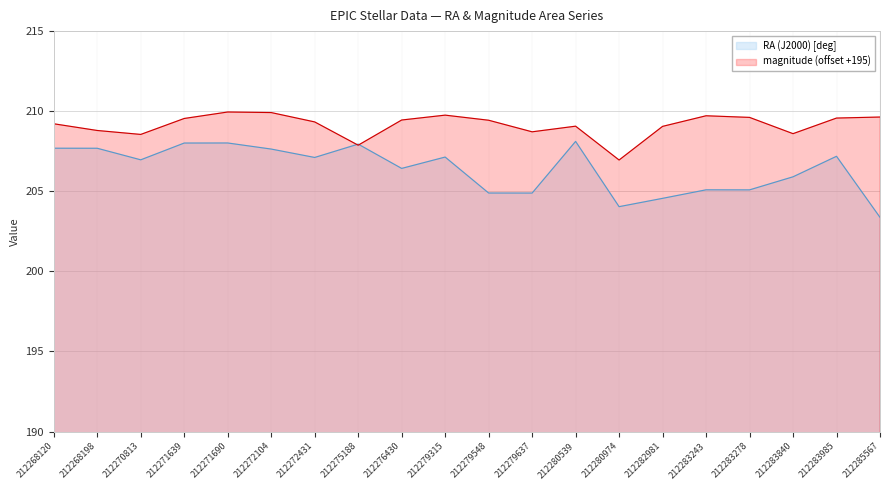

True or false: RA (J2000) [deg] has a value of 204.6 at 212282981.

True